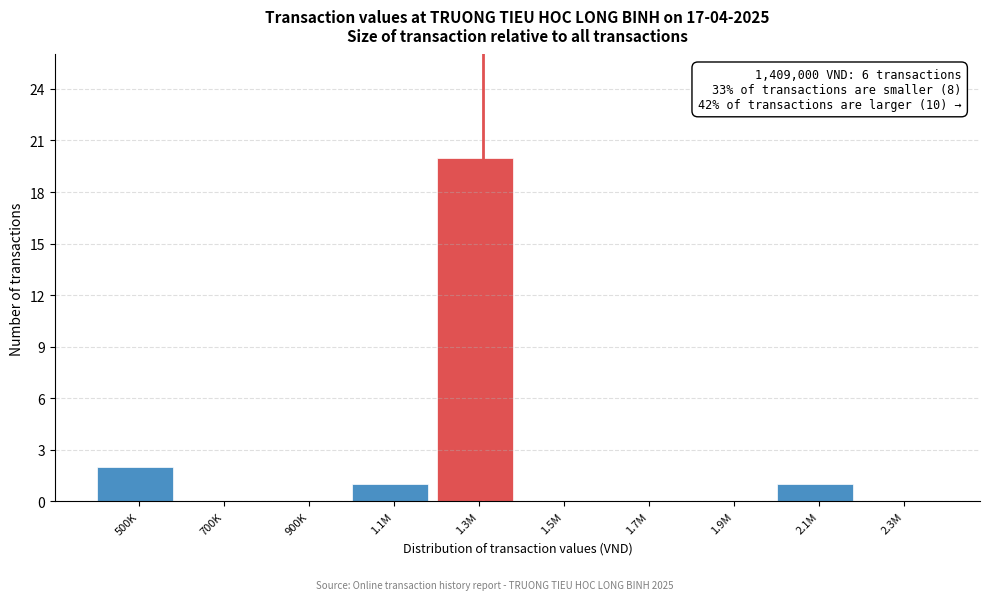

Reading left to right, extract all data points from this chart.

500K=2	700K=0	900K=0	1.1M=1	1.3M=20	1.5M=0	1.7M=0	1.9M=0	2.1M=1	2.3M=0